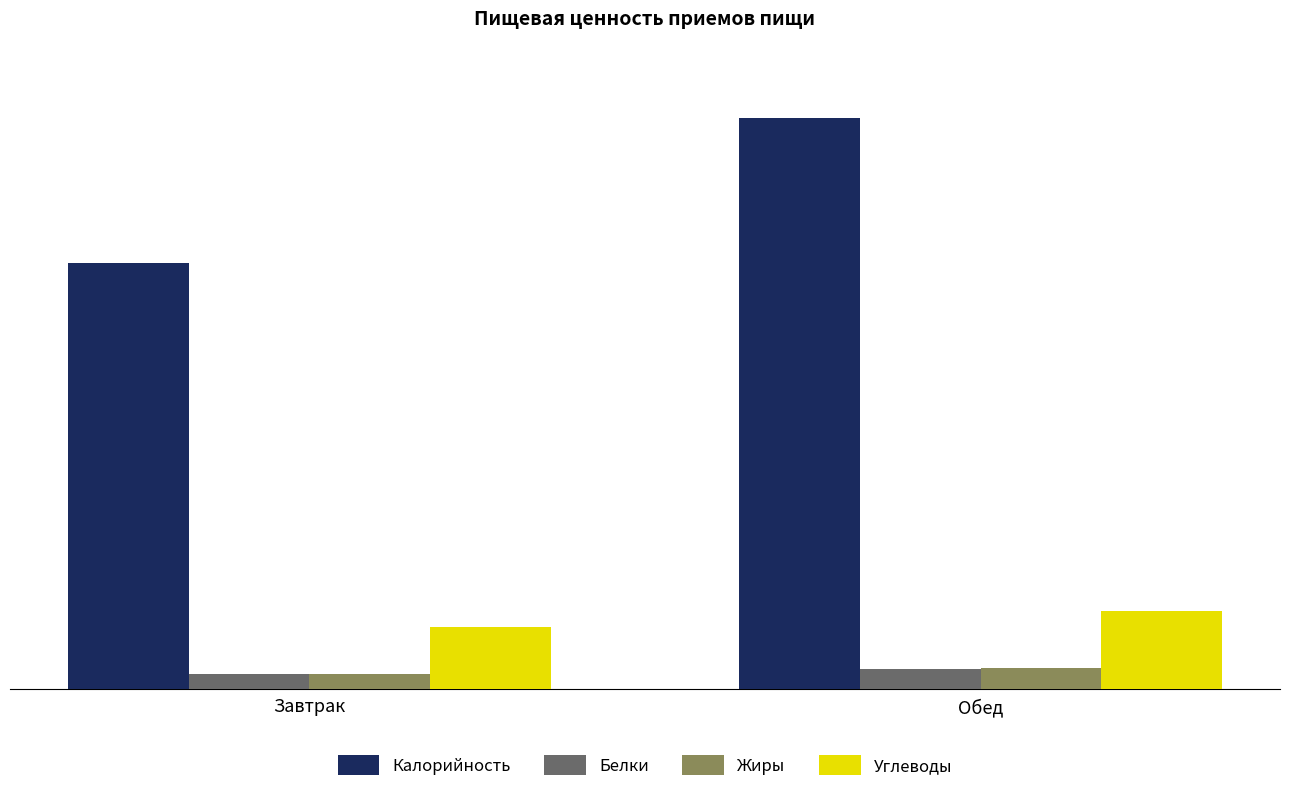

At which category is the sum across all series the highest?

Обед